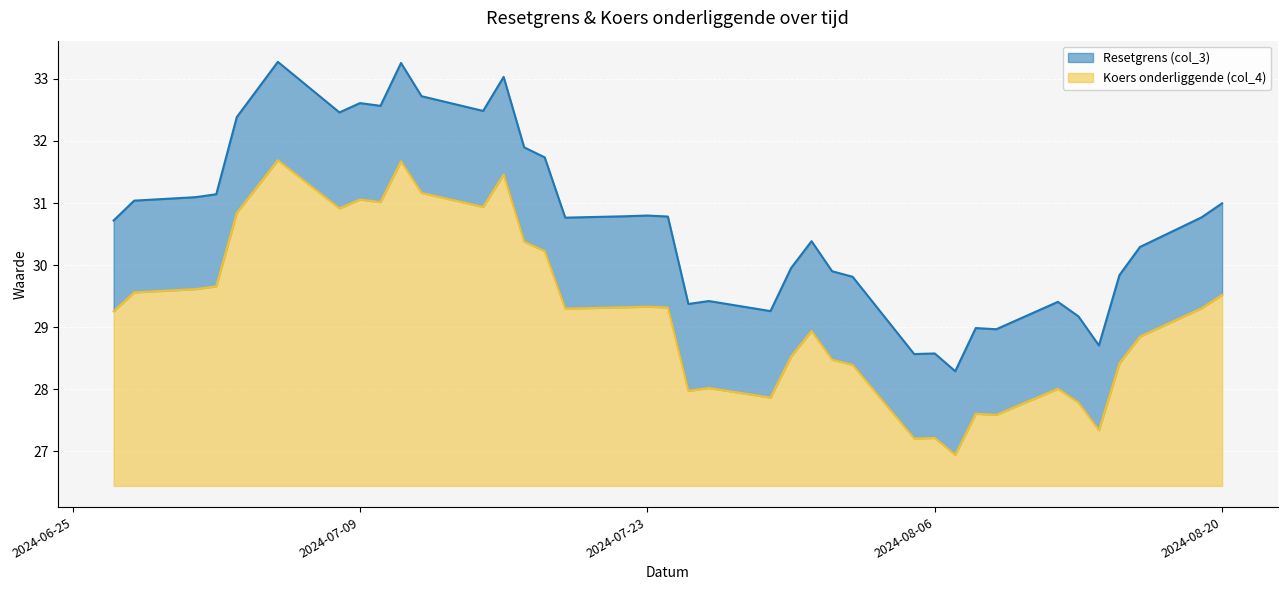

What are all the series names shown in the legend?

Resetgrens (col_3), Koers onderliggende (col_4)